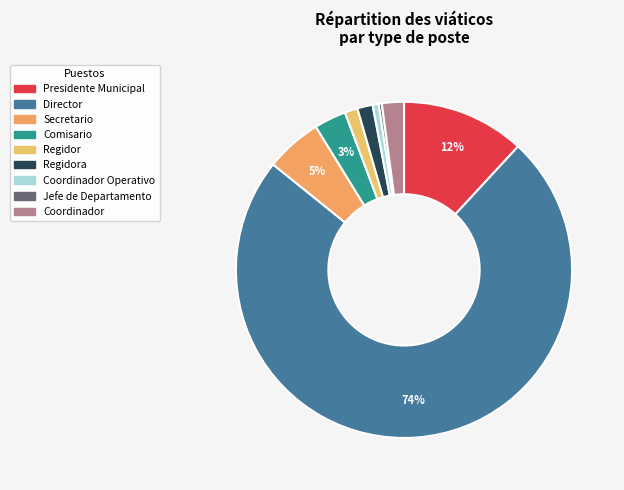

What is the smallest slice in the pie chart?

Jefe de Departamento